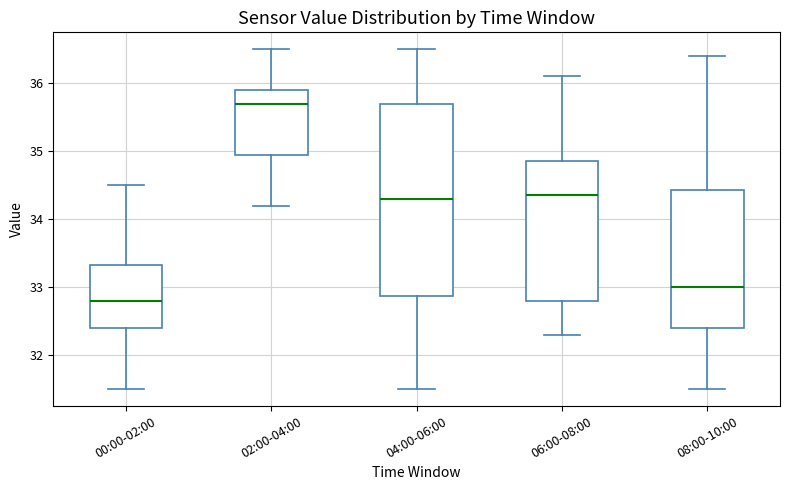

Which box's median line is the highest?

02:00-04:00